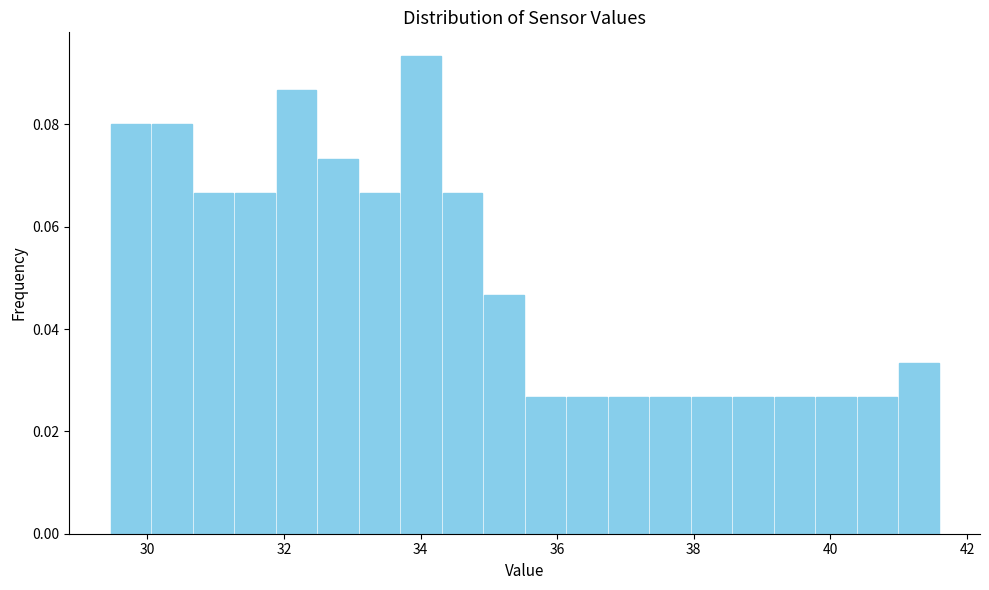

Around what value on the x-axis is the tallest bar? Give the approximate position of its centre, as read against the axis.

34.0